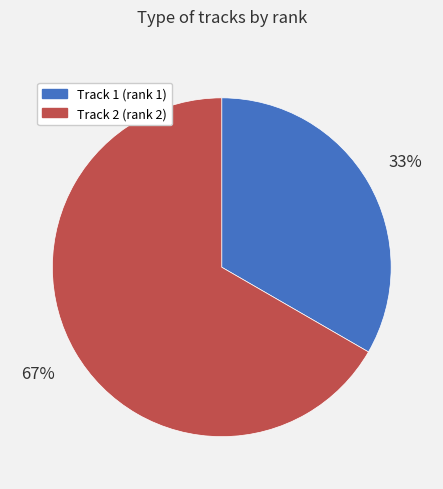

Is there a majority slice in this chart?

Yes